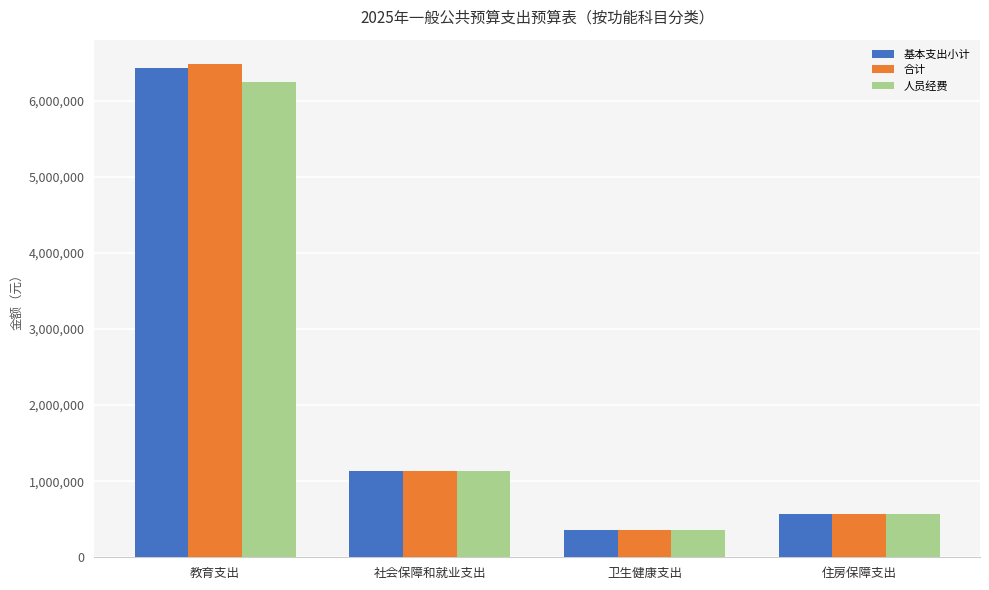

At which category is the sum across all series the highest?

教育支出